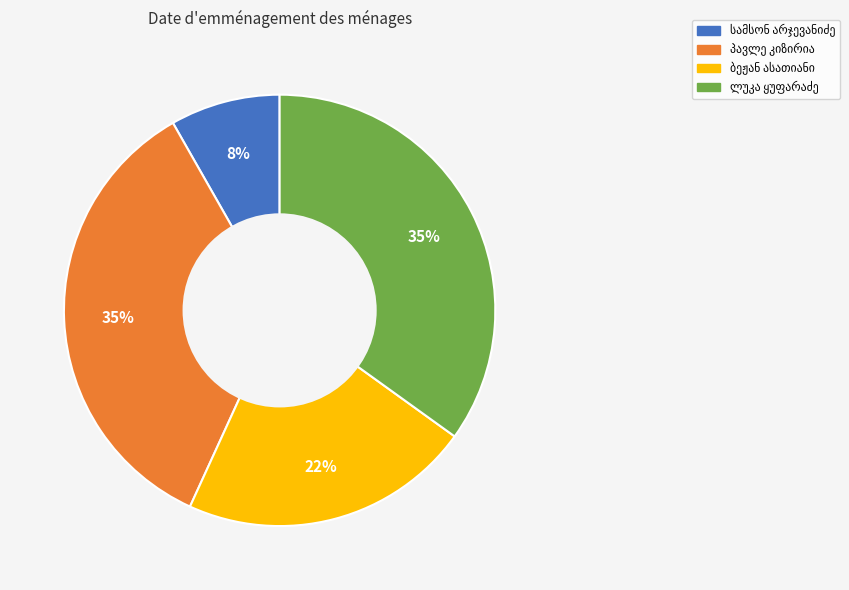

Is there a majority slice in this chart?

No